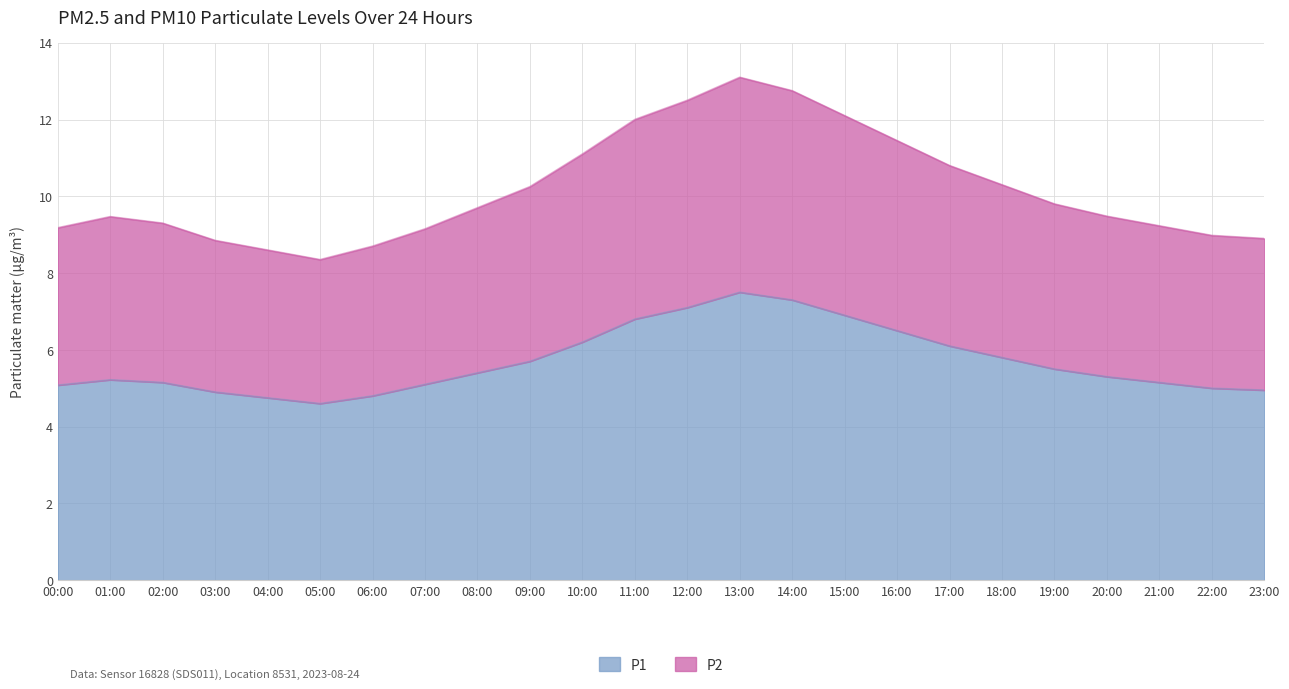

What is the difference between the maximum and minimum values in the P1 series?

2.9